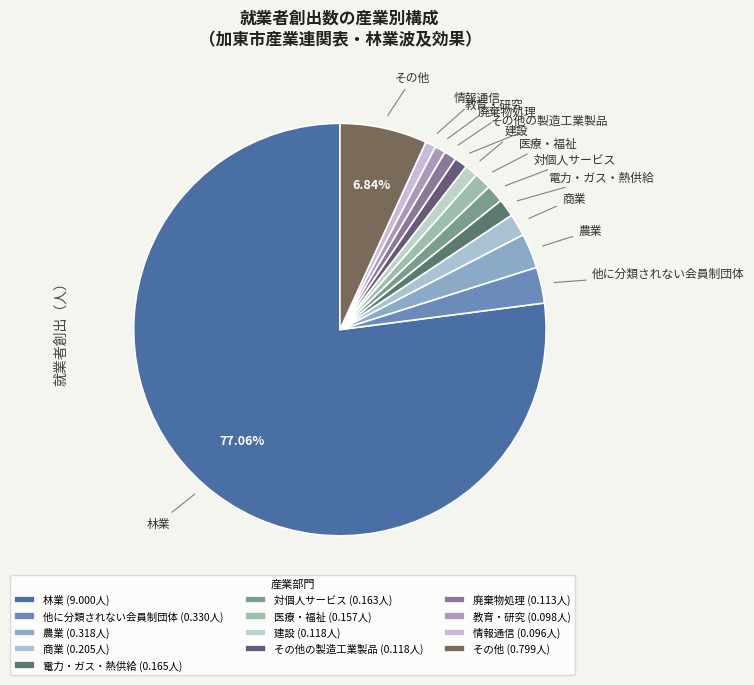

Which has a higher value, 林業 or 建設?

林業